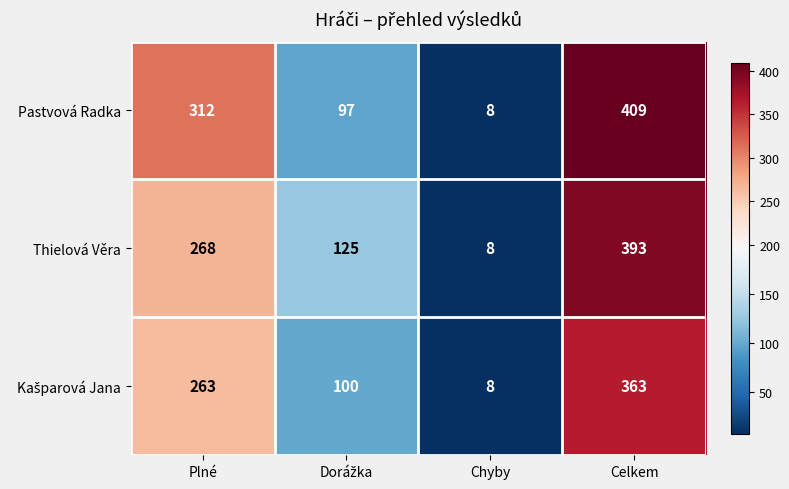

What is the difference between the second highest and second lowest values in the Thielová Věra series?

143